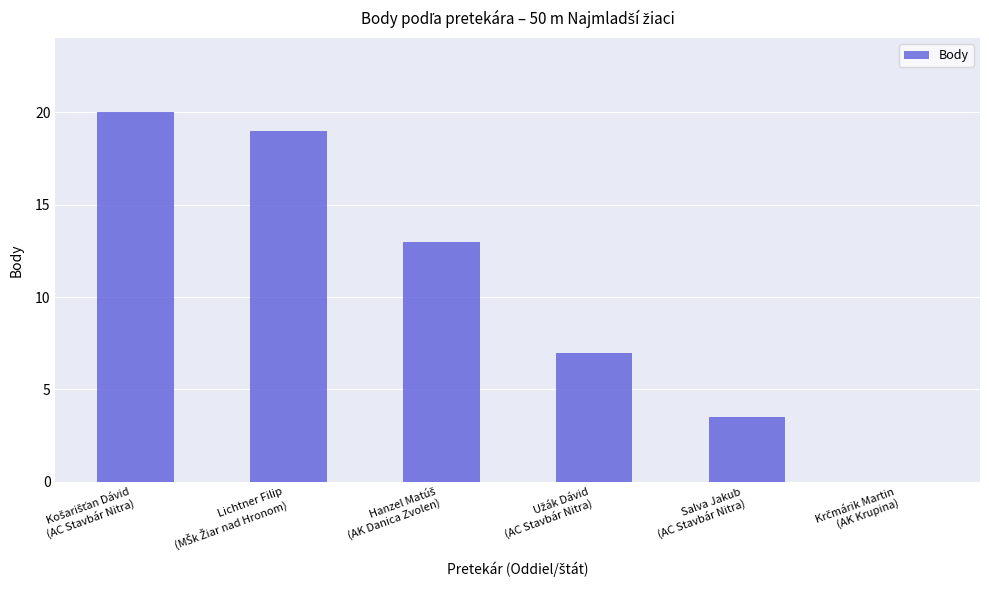

What is the sum of all values?

62.5